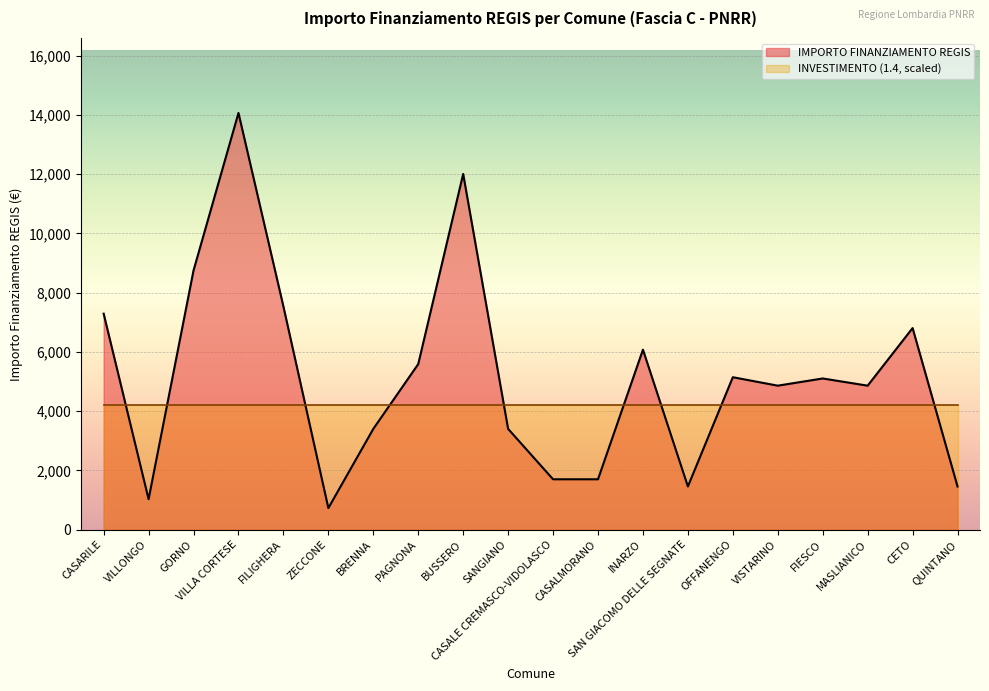

List the labels in order of value, largest first.

VILLA CORTESE, BUSSERO, GORNO, FILIGHERA, CASARILE, CETO, INARZO, PAGNONA, OFFANENGO, FIESCO, VISTARINO, MASLIANICO, BRENNA, SANGIANO, CASALE CREMASCO-VIDOLASCO, CASALMORANO, SAN GIACOMO DELLE SEGNATE, QUINTANO, VILLONGO, ZECCONE